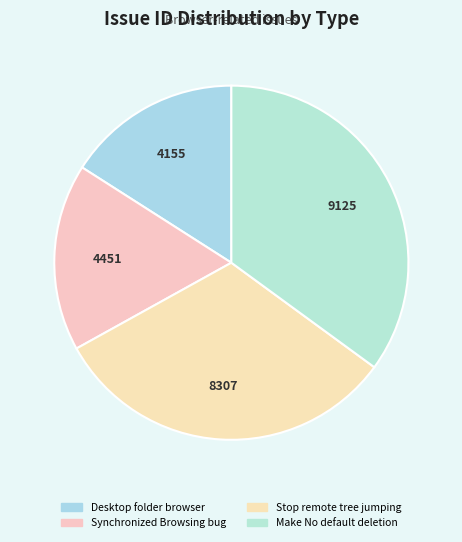

To the nearest percent, what percentage of the pie is Synchronized Browsing bug?

17%